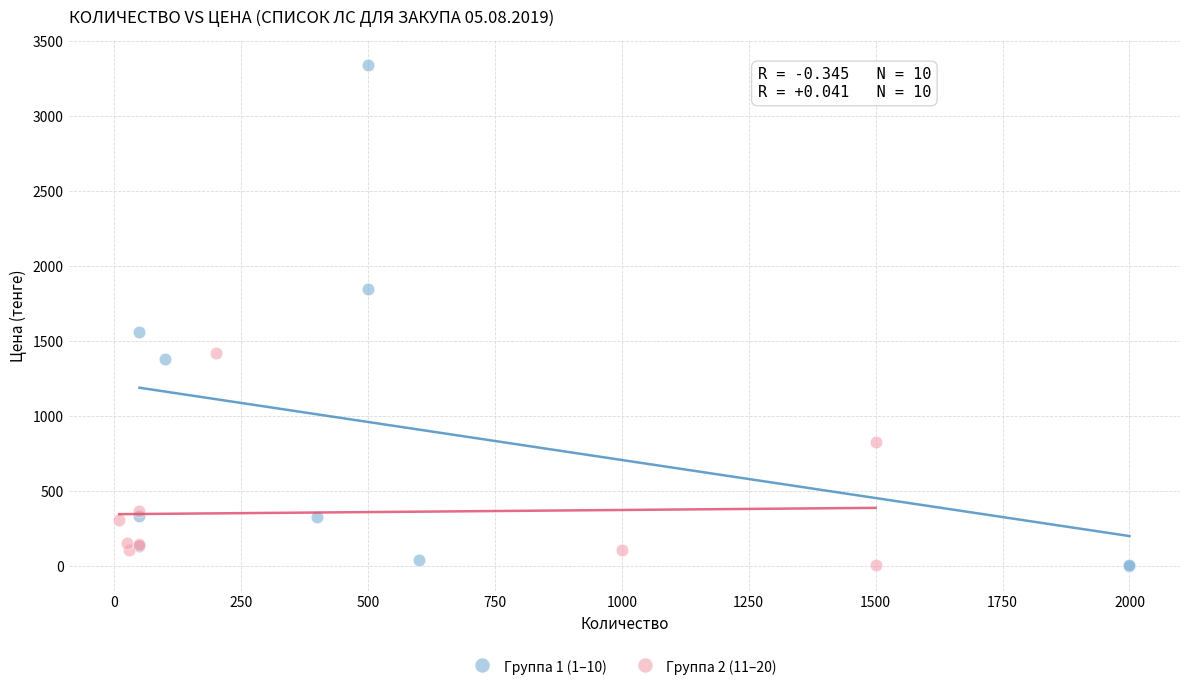

Which series has the largest Y range (max minus min)?

Группа 1 (1–10)